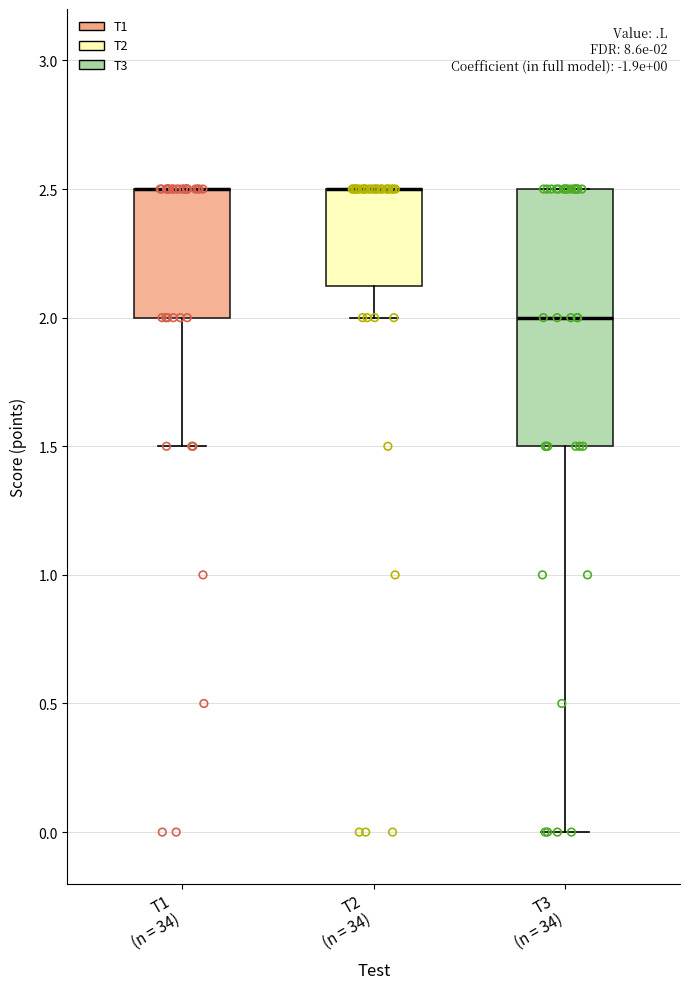

Which box is the tallest, from its lower edge to its upper edge?

T3 (n = 34)